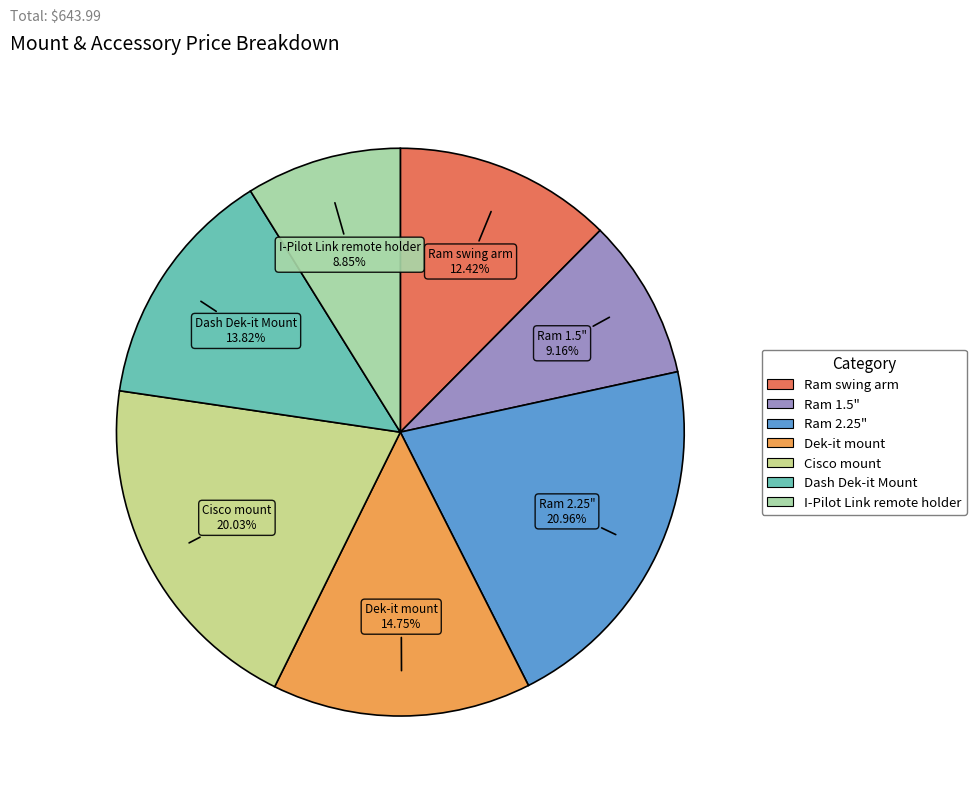

To the nearest percent, what portion does I-Pilot Link remote holder represent?

9%